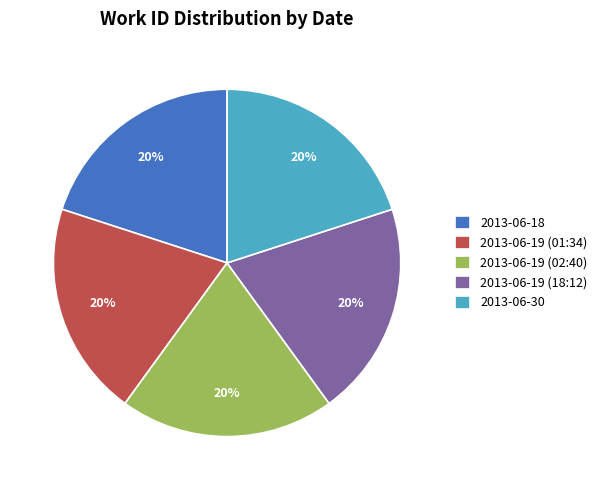

Is there a majority slice in this chart?

No